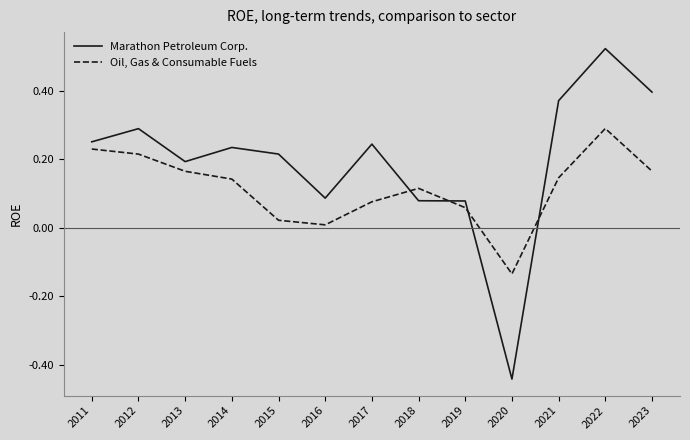

Does the chart have visible grid lines?

No